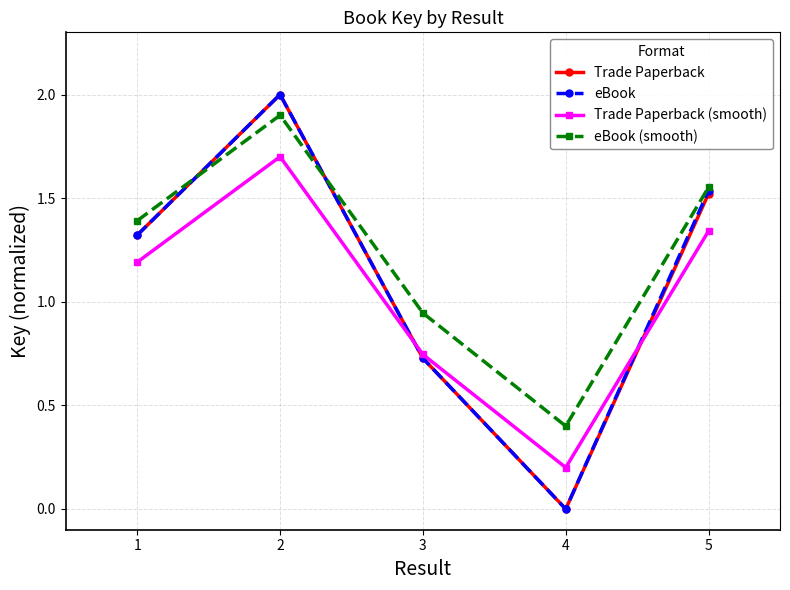

At which label is eBook (smooth) closest to 1?

3